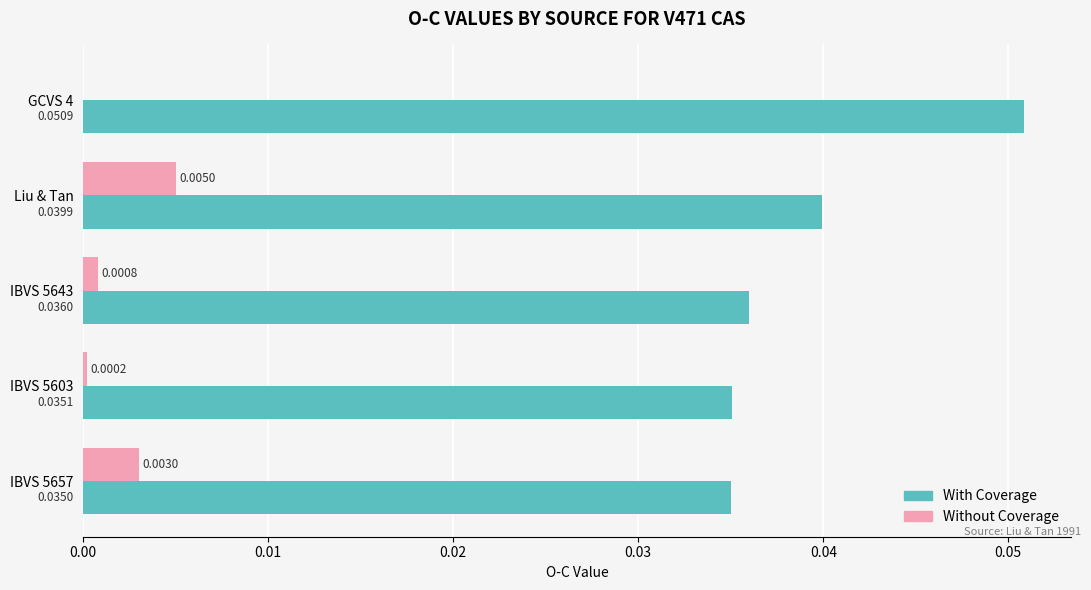

Which series has the largest total across all categories?

With Coverage